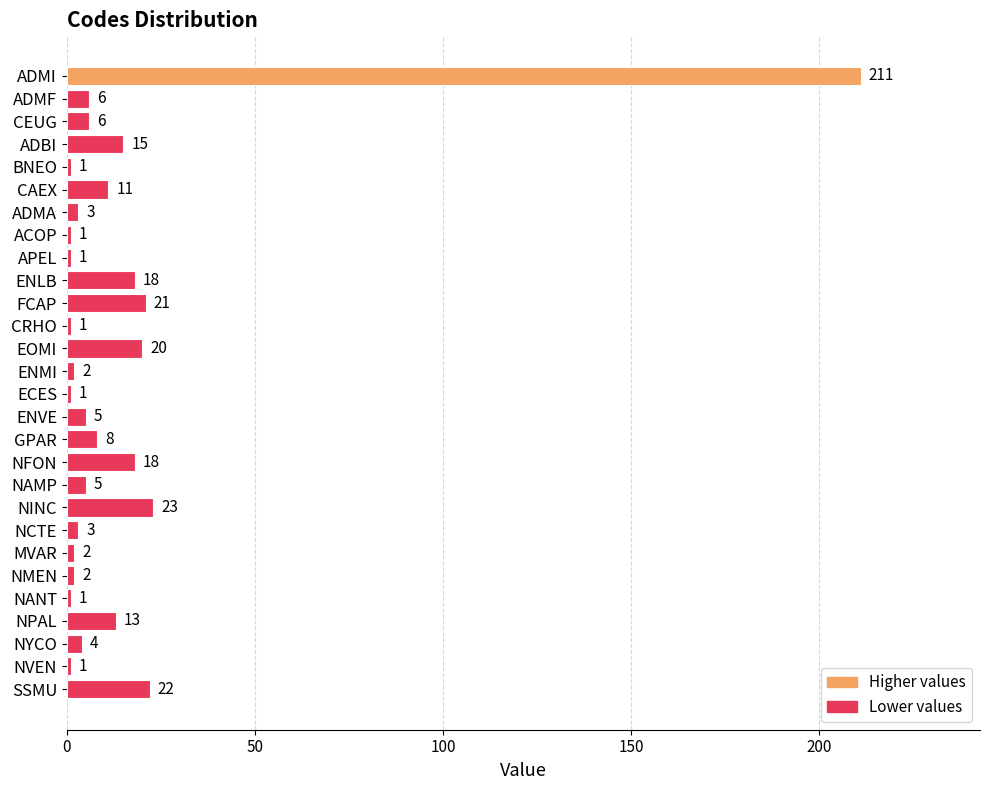

What is the ratio of the value at ADMA to the value at NANT?

3.0